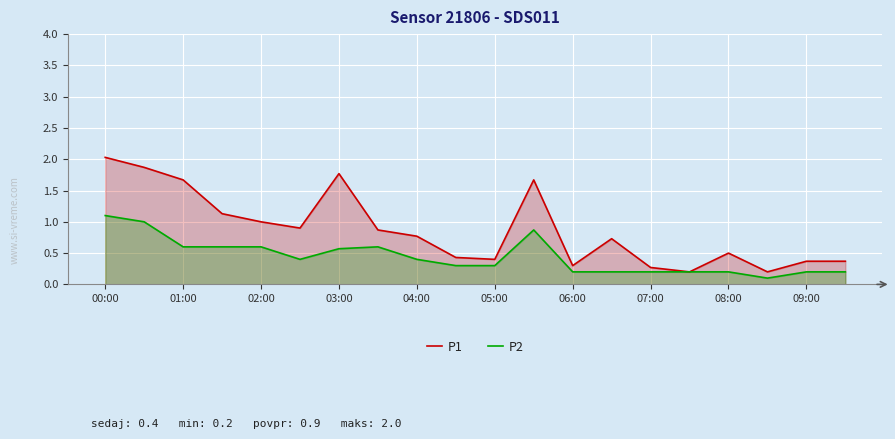

Which category has the highest value across all series?

00:00